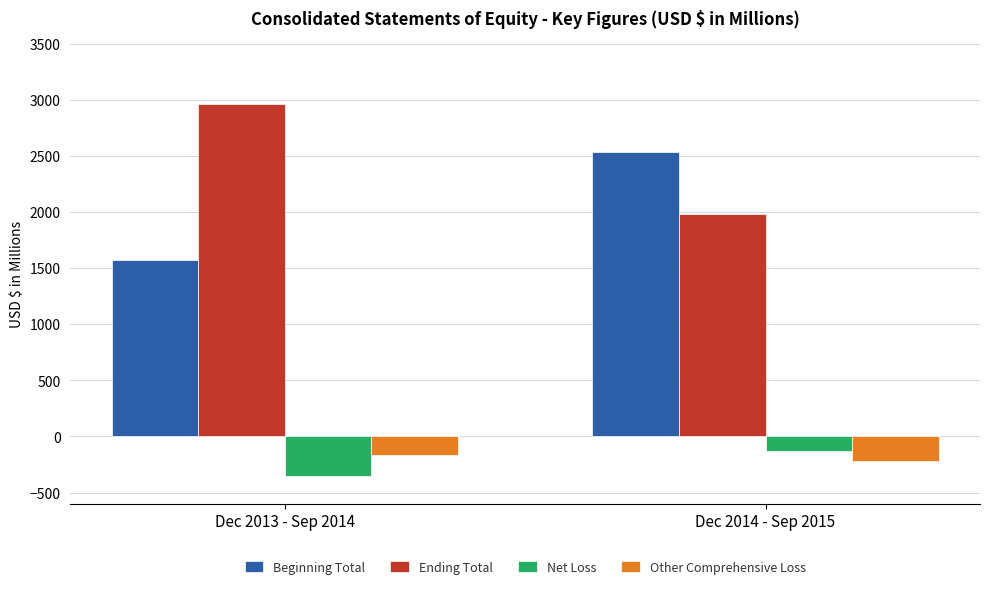

Is it true that Other Comprehensive Loss equals -369 at Dec 2014 - Sep 2015?

False